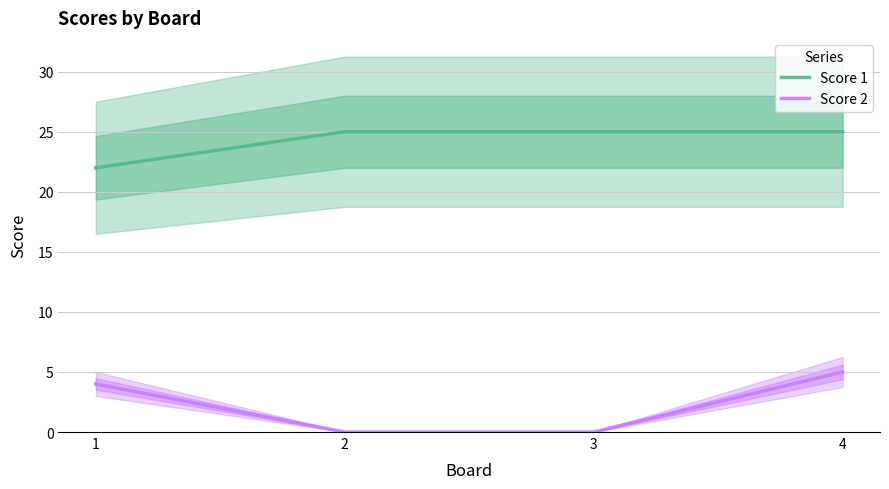

List the series in order of their overall mean, lowest first.

Score 2, Score 1